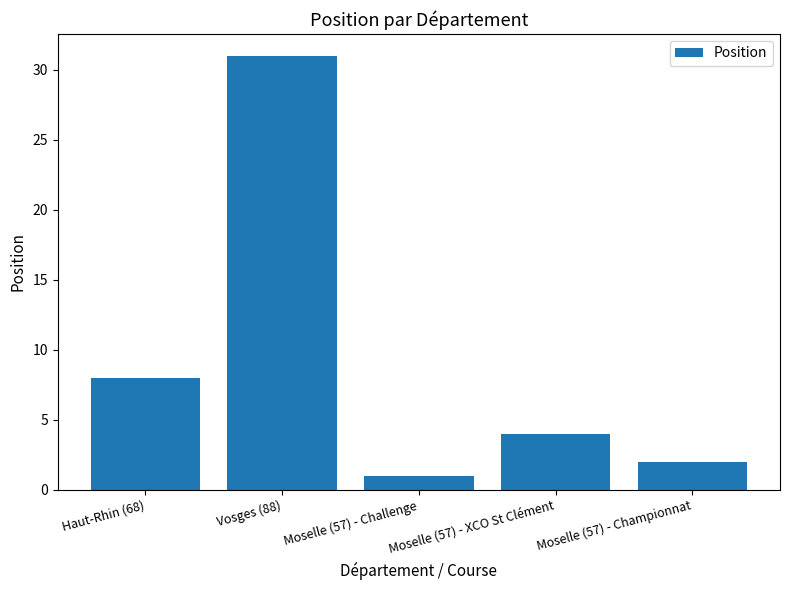

Rank the categories by value from highest to lowest.

Vosges (88), Haut-Rhin (68), Moselle (57) - XCO St Clément, Moselle (57) - Championnat, Moselle (57) - Challenge